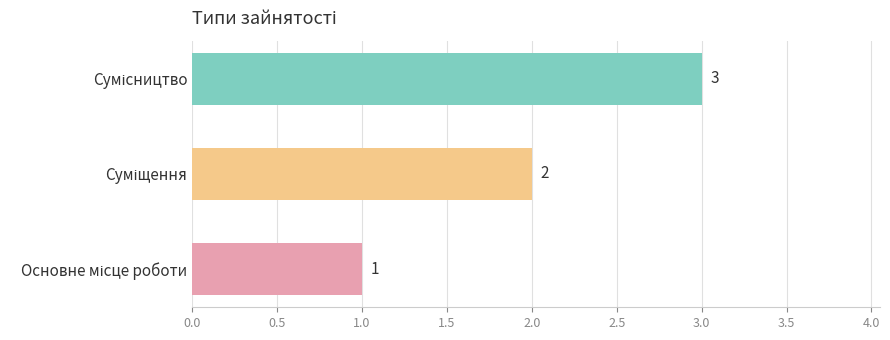

What is the sum of all values?

6